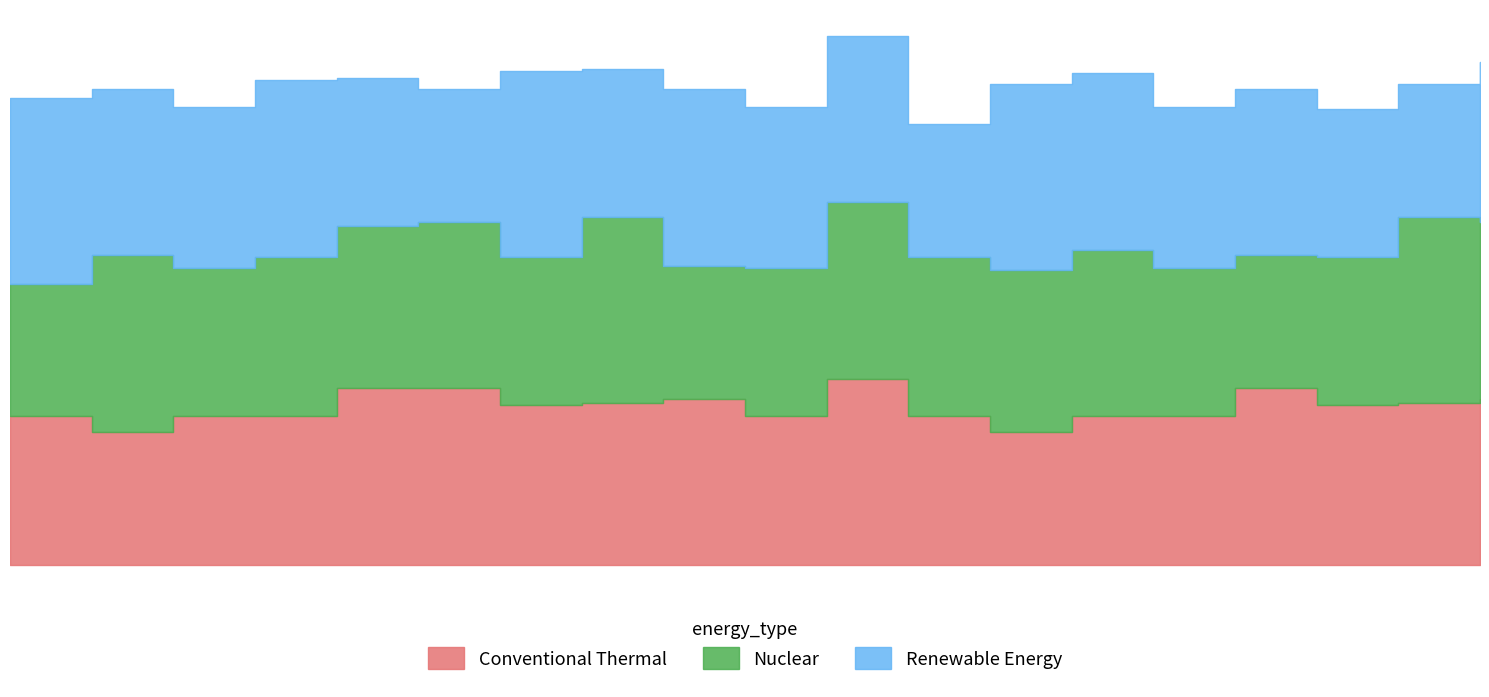

Rank the series at 9 from highest to lowest value.

Renewable Energy, Conventional Thermal, Nuclear